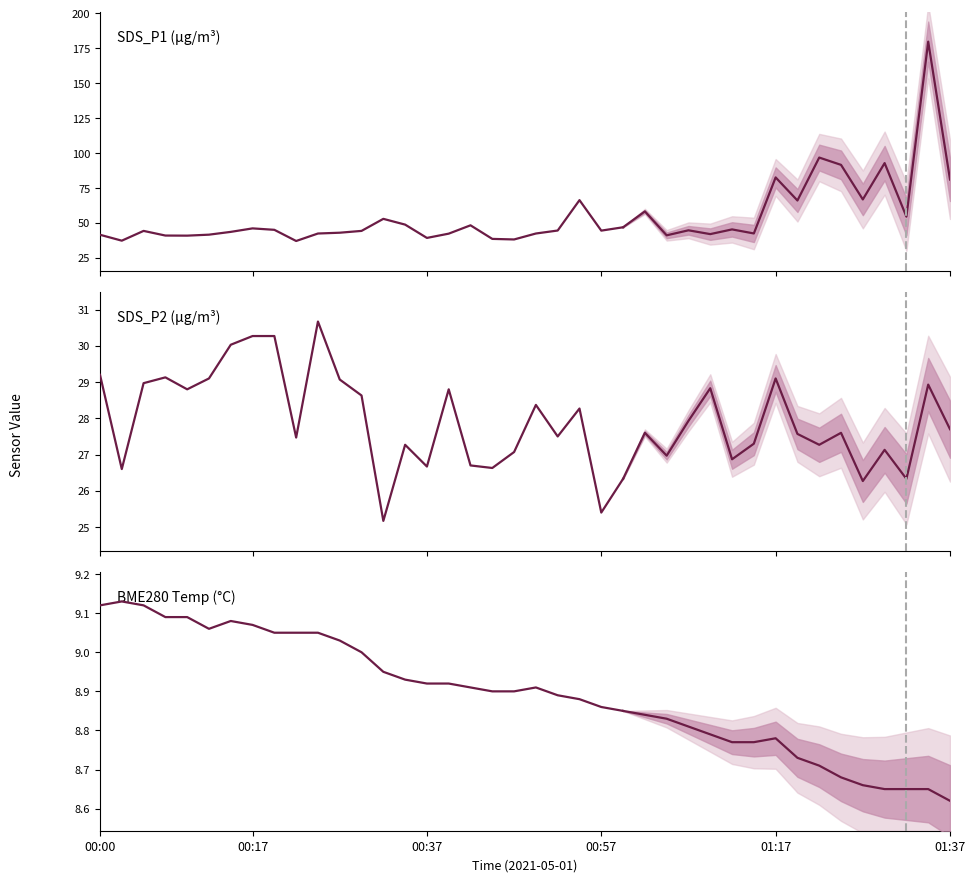

What are all the series names shown in the legend?

SDS_P1, SDS_P2, BME280_temperature